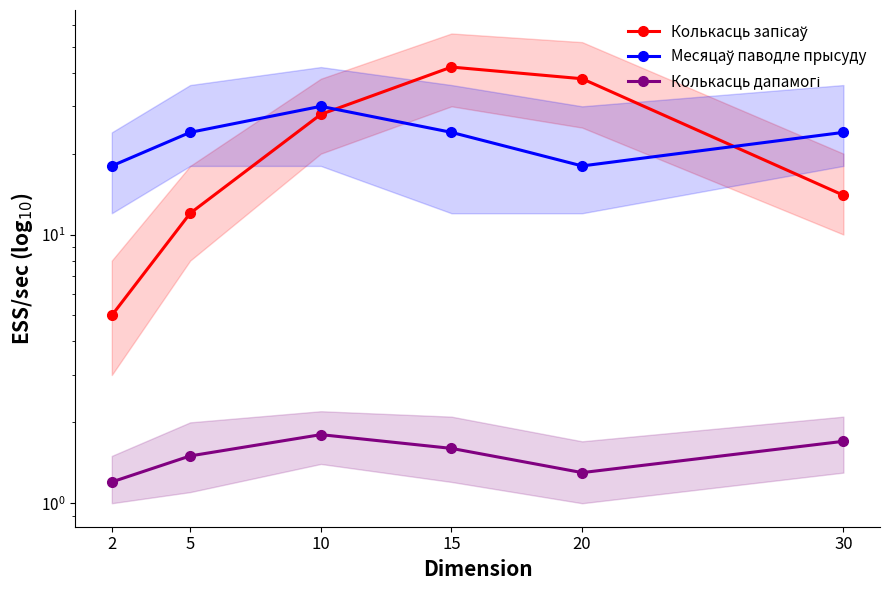

What is the average value of the Месяцаў паводле прысуду series?

23.0